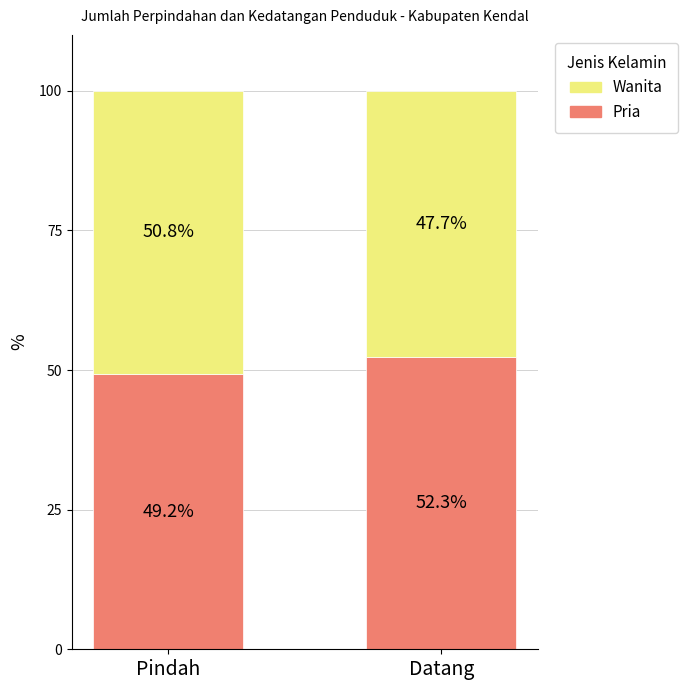

Is it true that Pria equals 52.3 at Datang?

True